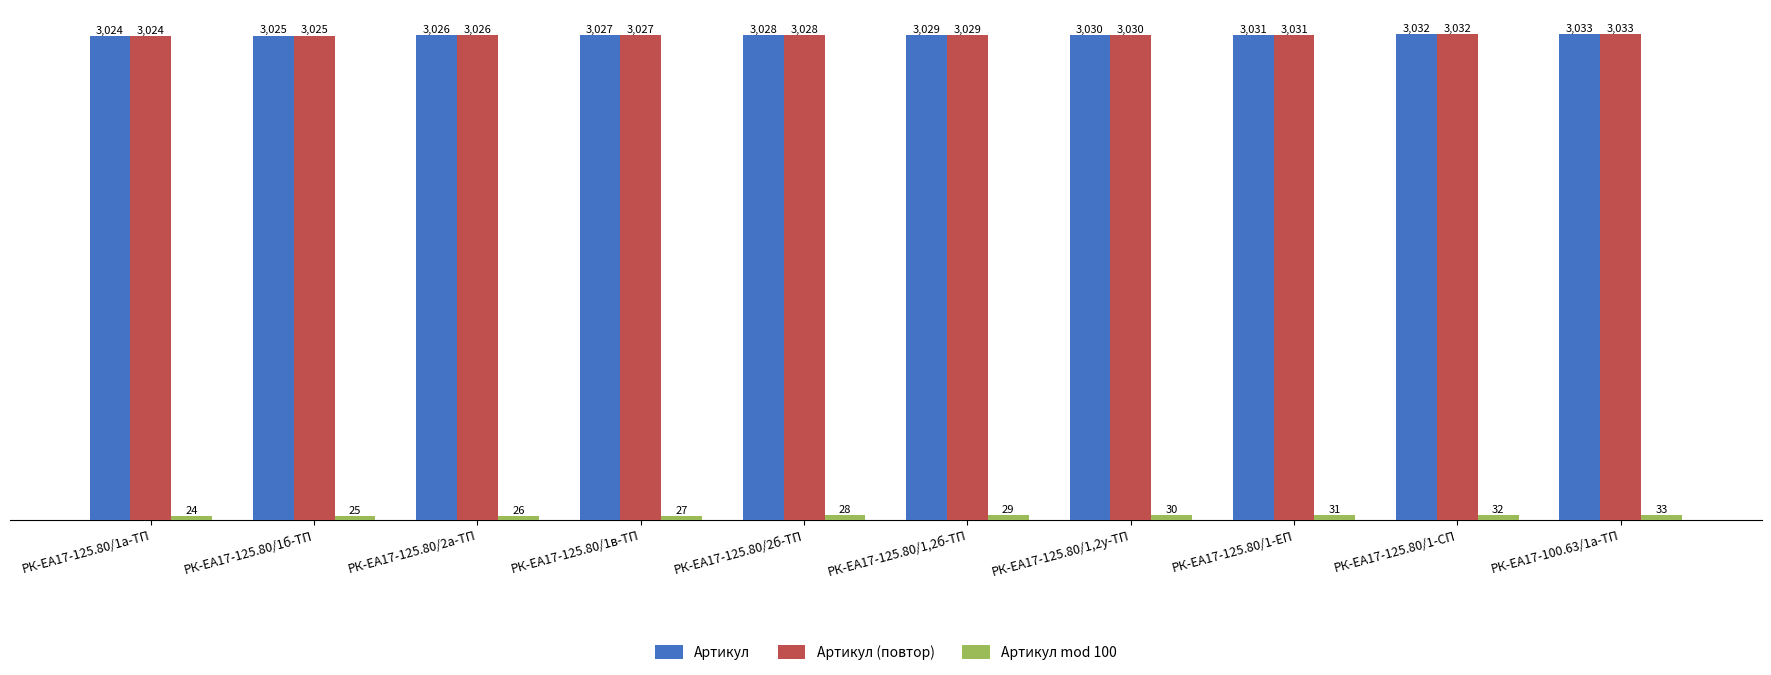

How many distinct data groups are displayed?

3